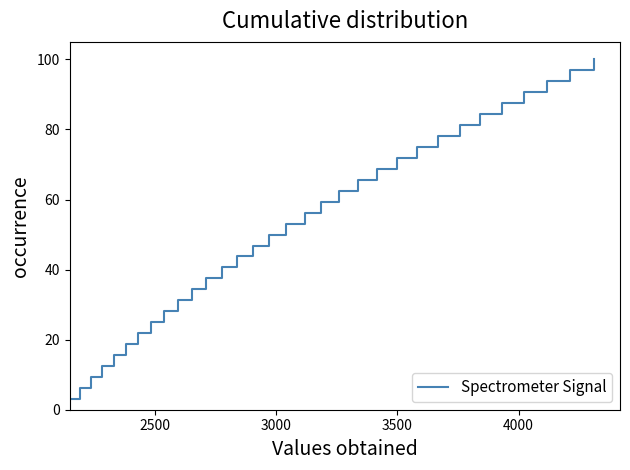

What is the difference between the maximum and minimum values?

96.9